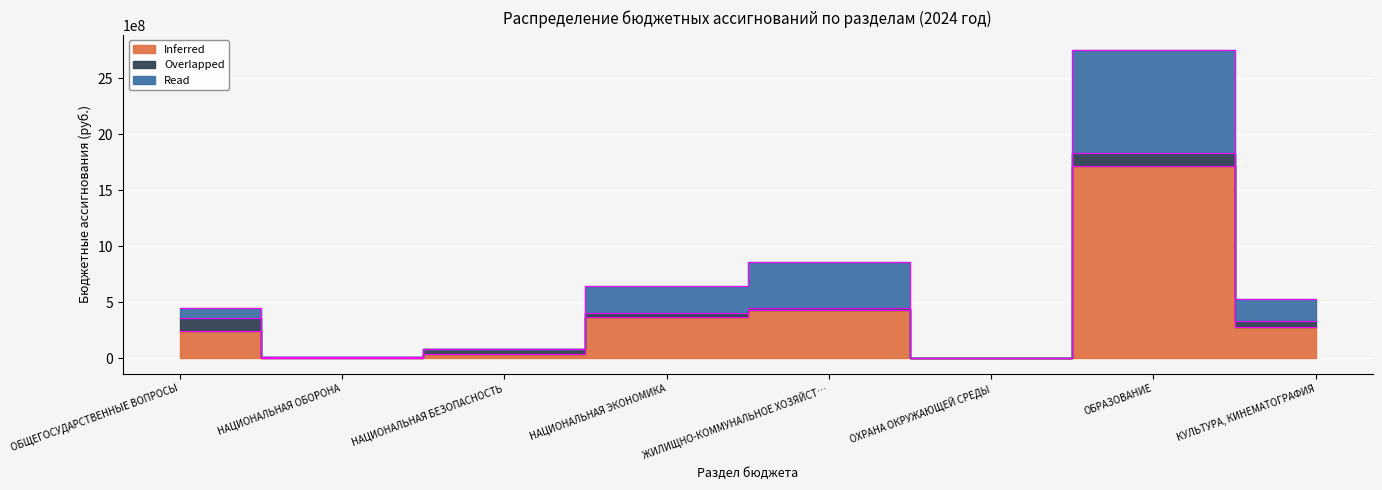

What is the difference between the maximum and minimum values in the Inferred series?

1716322378